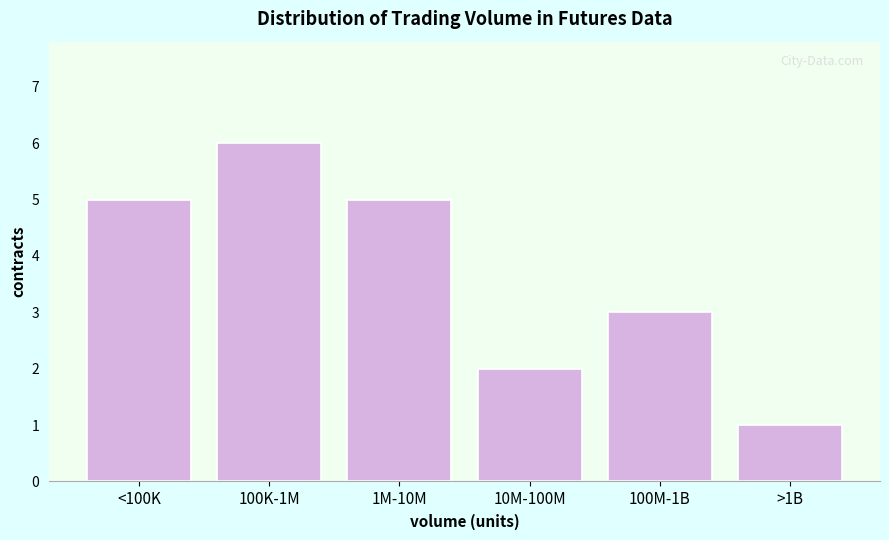

Reading right to left, list all the values displayed in this chart.

>1B=1	100M-1B=3	10M-100M=2	1M-10M=5	100K-1M=6	<100K=5